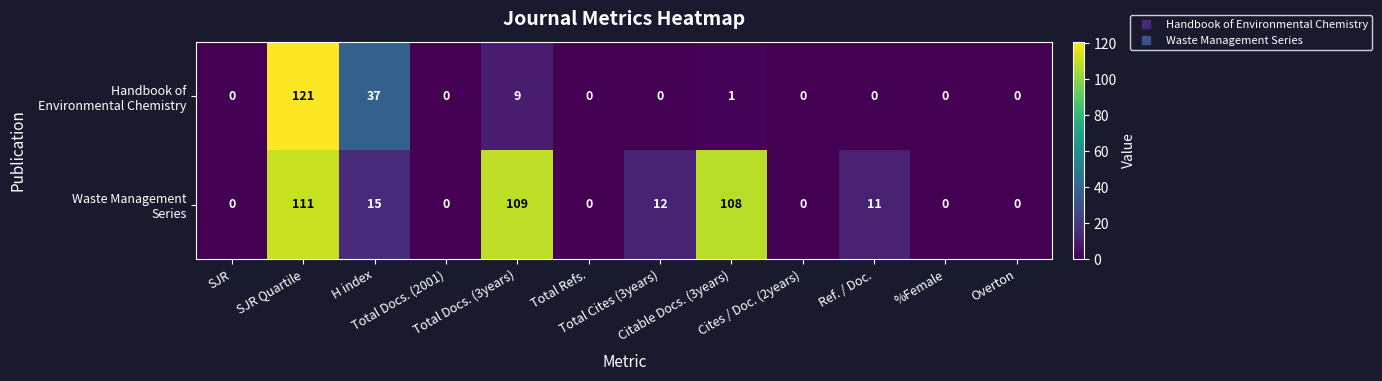

What is the greatest value displayed?

121